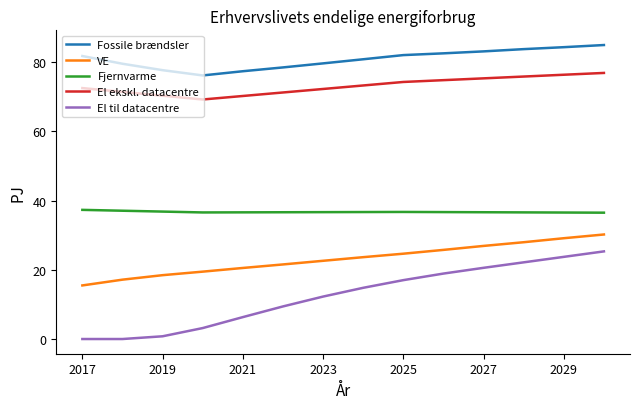

Which series has the largest total across all categories?

Fossile brændsler